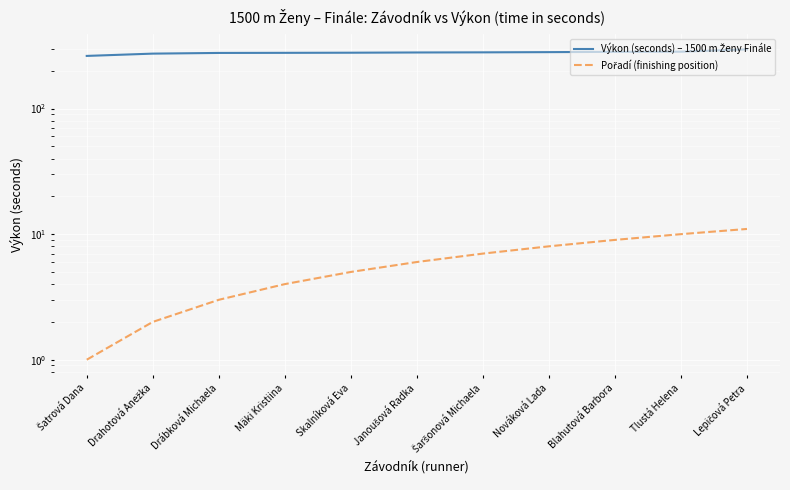

What is the difference between the maximum and minimum values in the Výkon (seconds) – 1500 m Ženy Finále series?

33.6